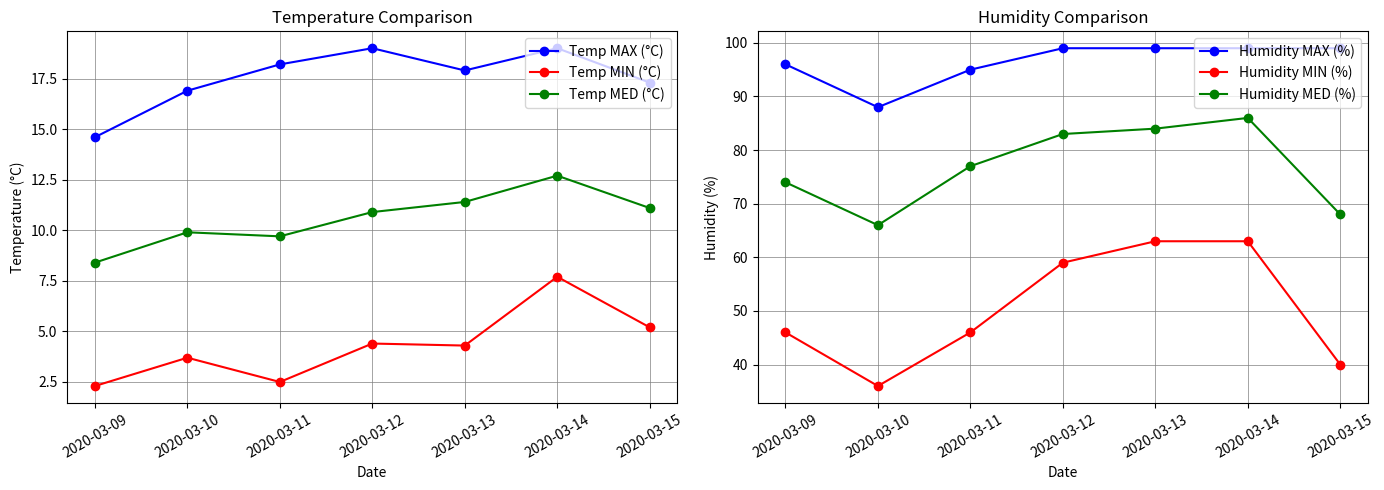

What is the value of the Temp MAX (°C) point at the 5th from the left?

17.9